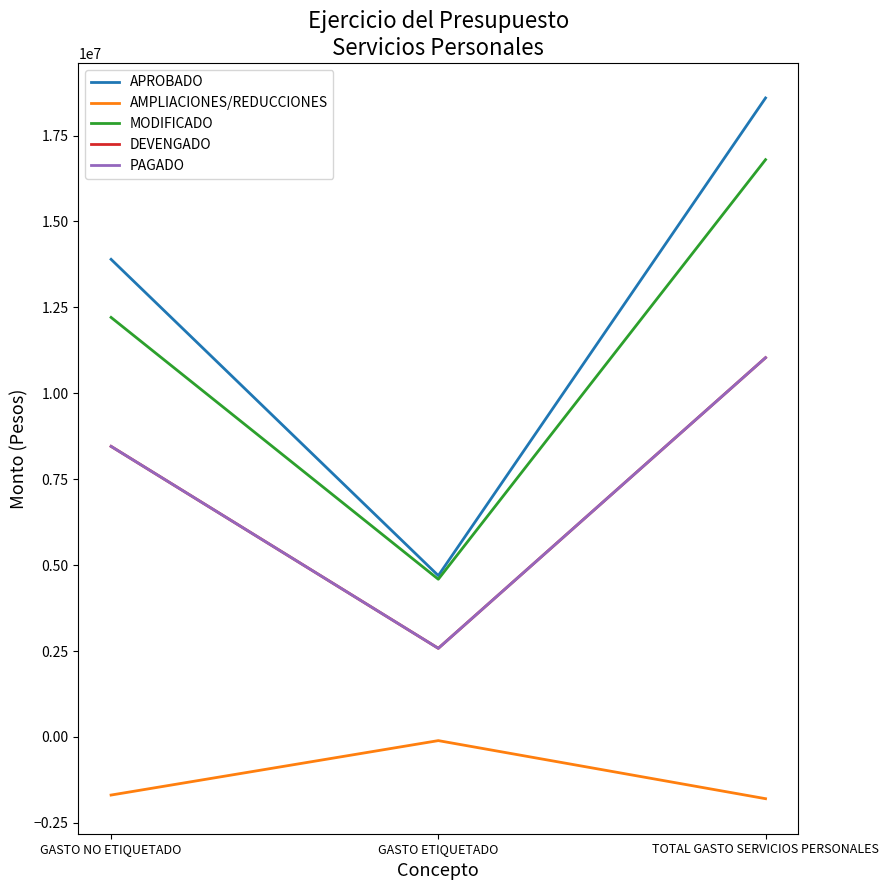

Does the chart display data point markers on the line(s)?

No